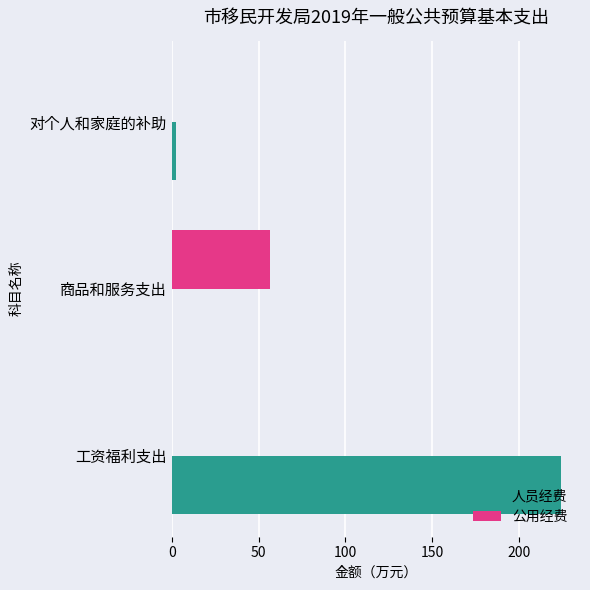

What are all the series names shown in the legend?

人员经费, 公用经费